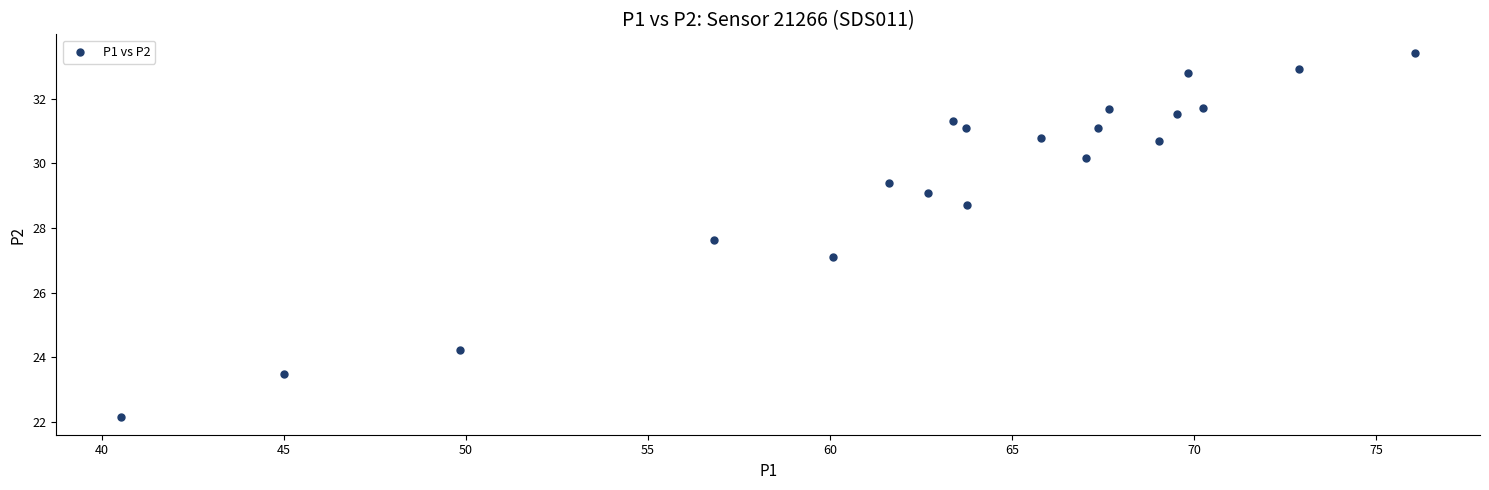

What is the range of Y values (max minus min)?

11.3